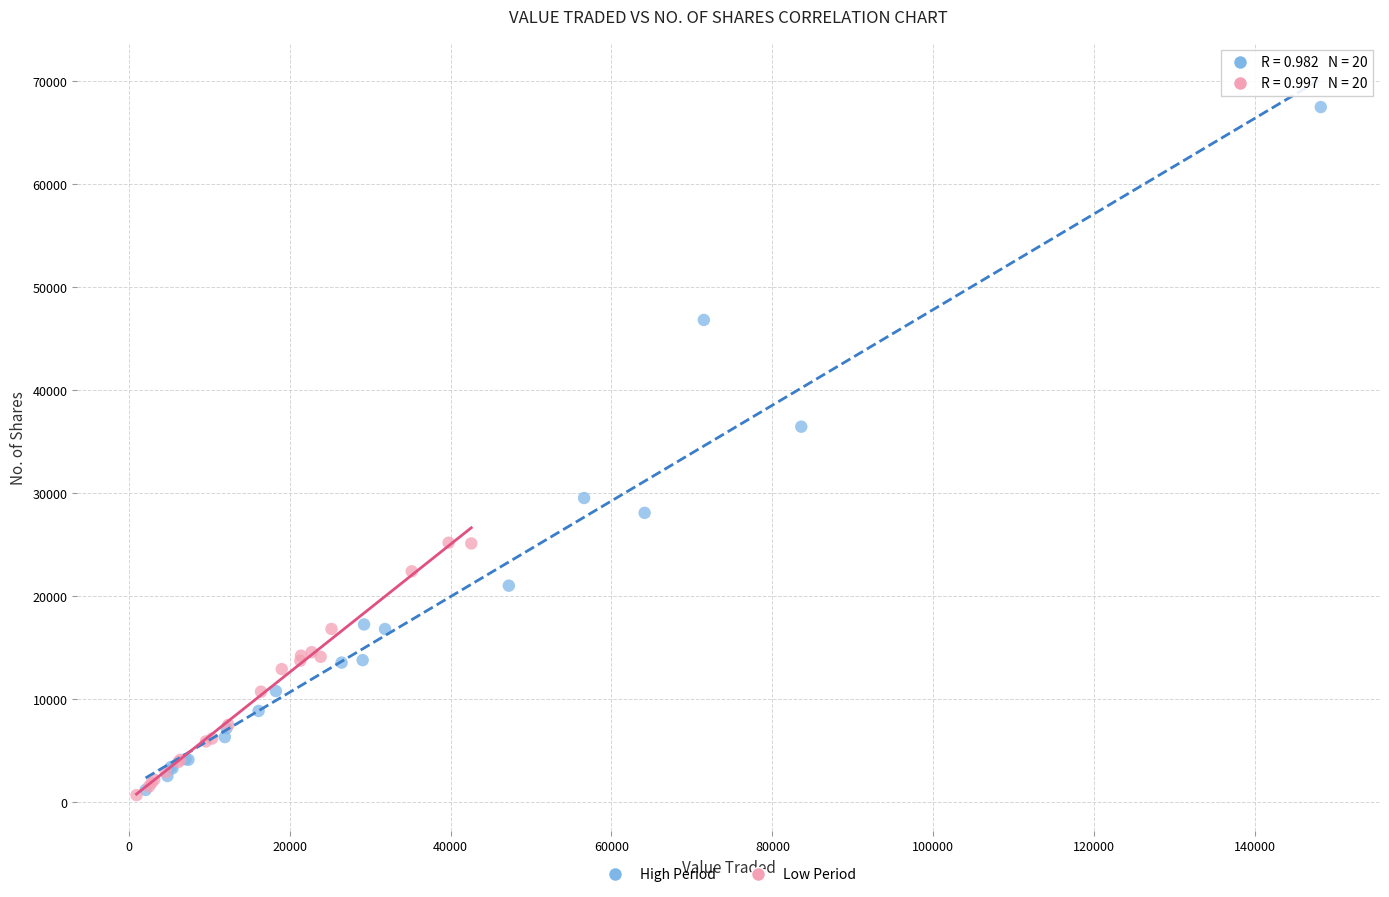

Which series contains the highest Y value?

High Period